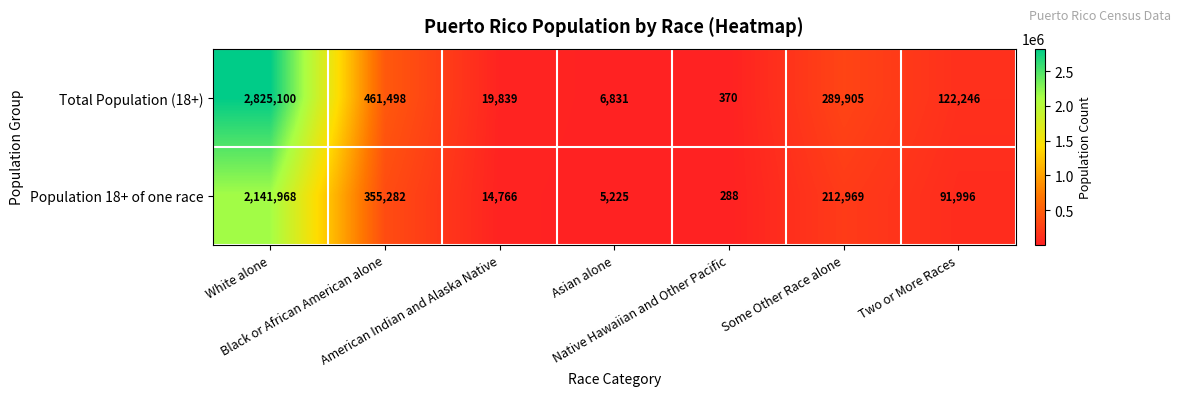

Which series has the largest range (max minus min)?

Total Population (18+)